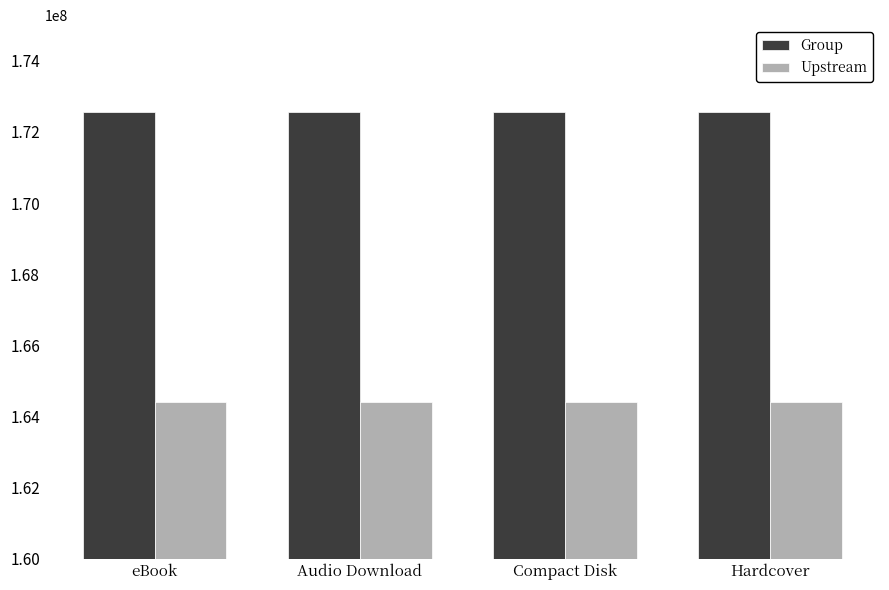

Reading right to left, what are all the values shown in this chart?

Group: Hardcover=172557241	Compact Disk=172557241	Audio Download=172557241	eBook=172557241
Upstream: Hardcover=164404946	Compact Disk=164404946	Audio Download=164404946	eBook=164404946